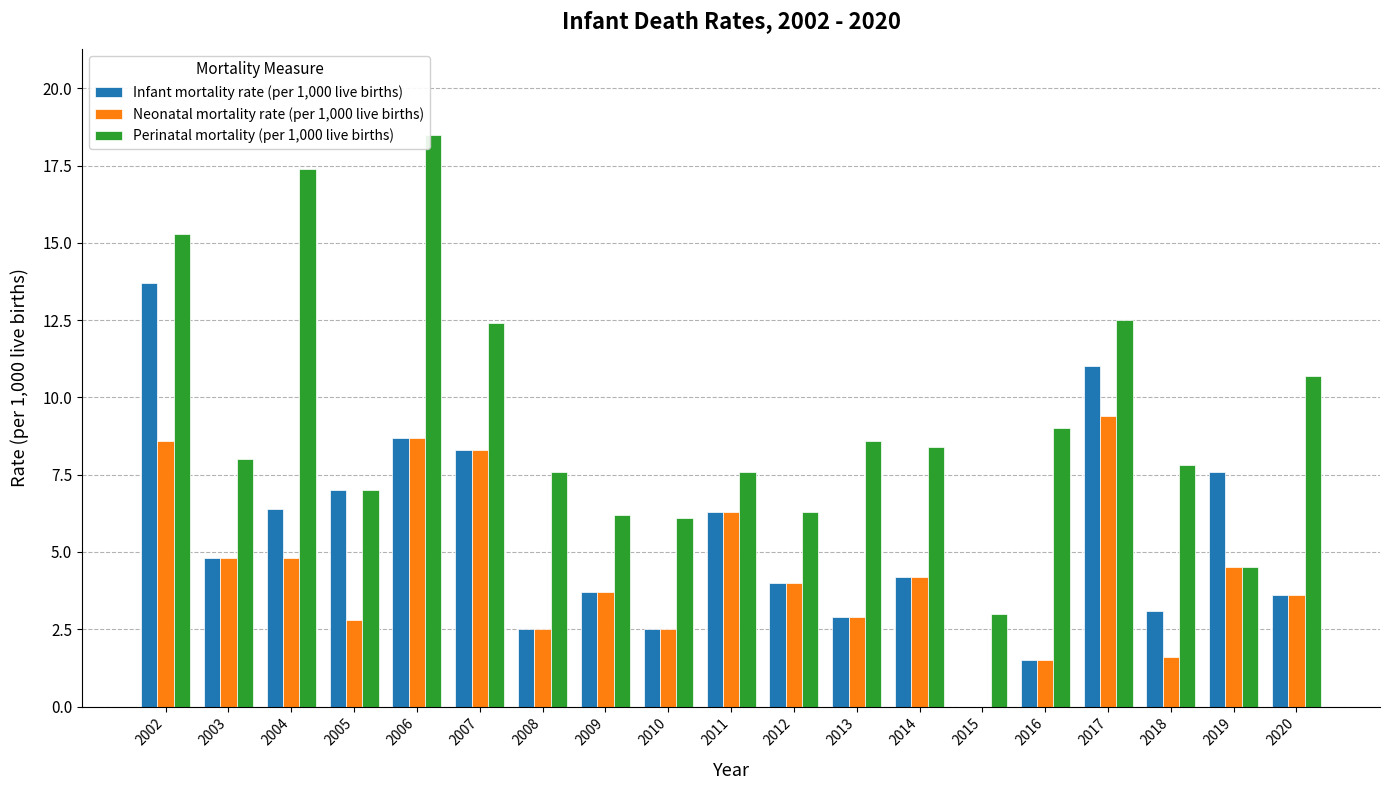

What is the sum of all Perinatal mortality (per 1,000 live births) values?

176.9